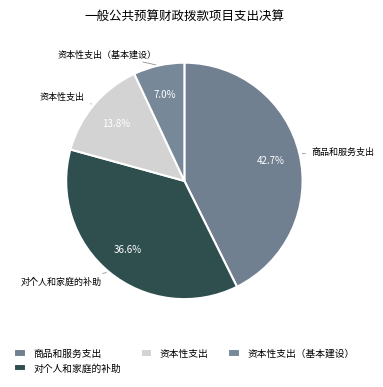

What percentage do 资本性支出 and 资本性支出（基本建设） together represent?

20.7%